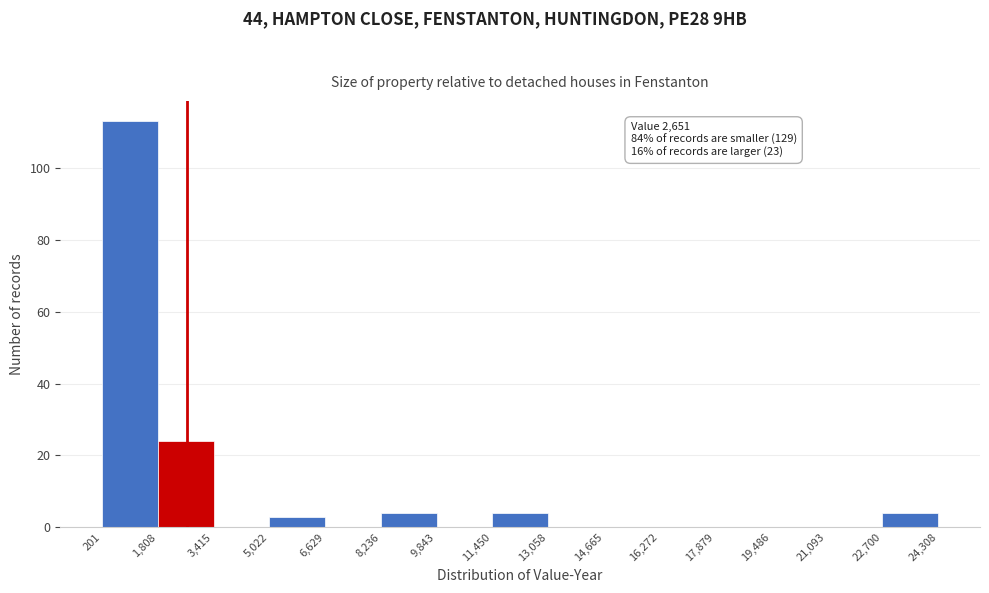

Which range on the x-axis has the tallest bar?

201 to 1,808